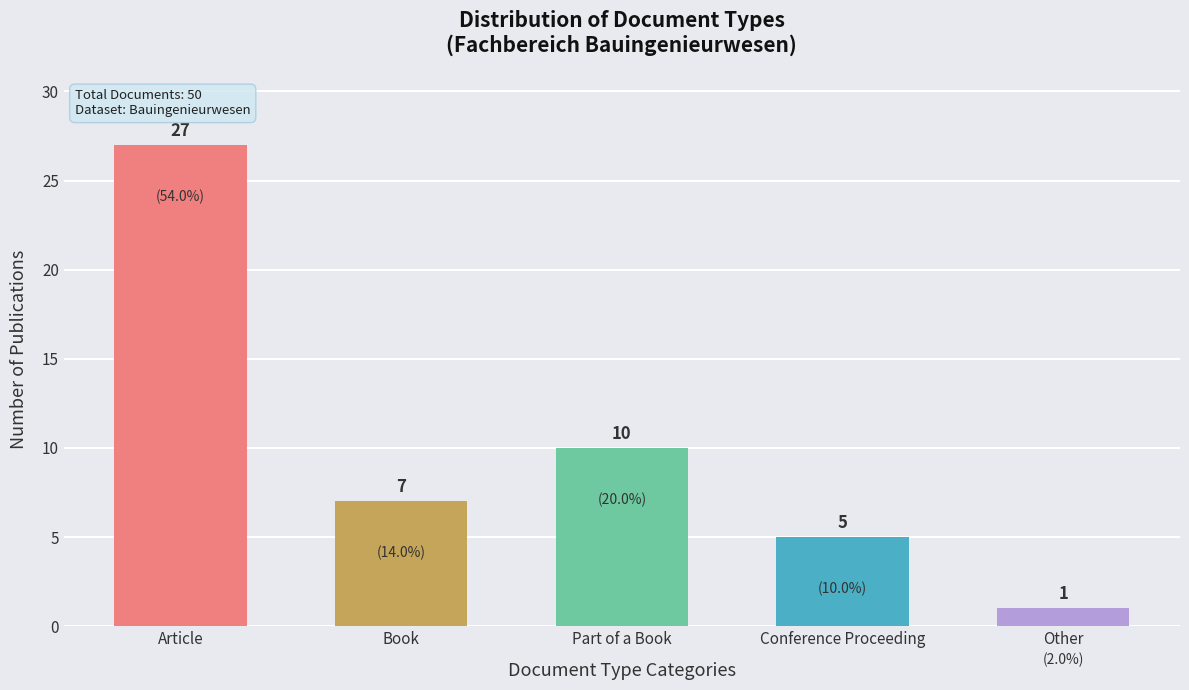

True or false: the data shows 5 at Conference Proceeding.

True